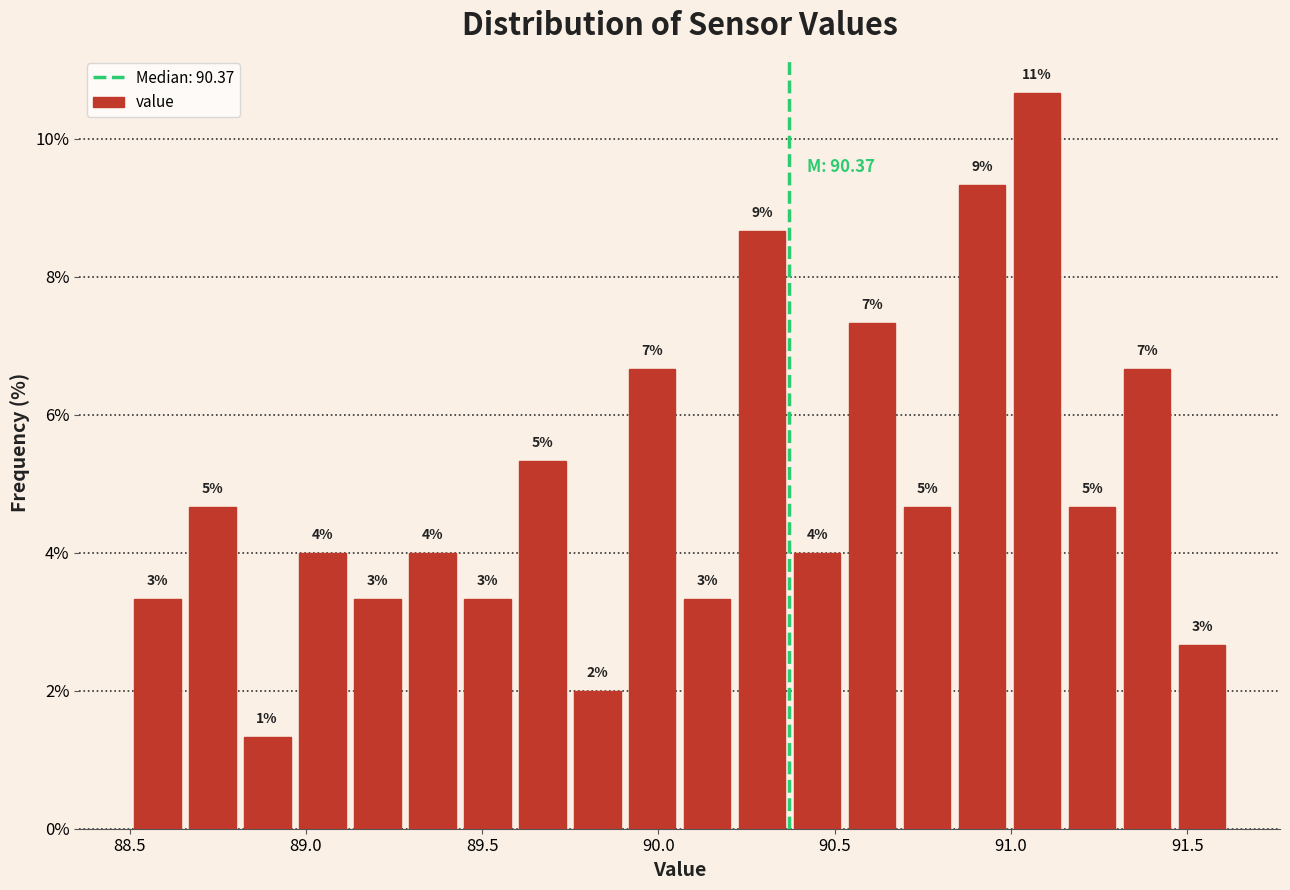

Around what value on the x-axis is the tallest bar? Give the approximate position of its centre, as read against the axis.

91.05